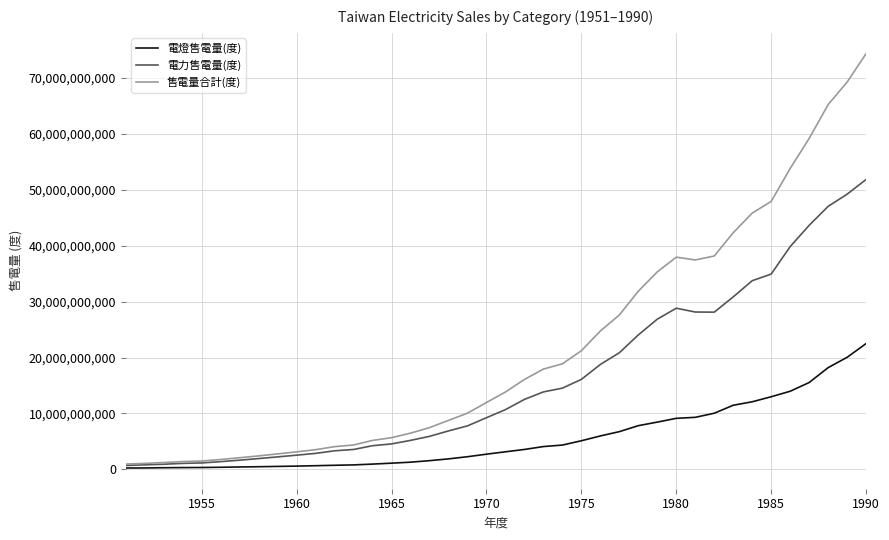

Rank the series by their average value, from lowest to highest.

電燈售電量(度), 電力售電量(度), 售電量合計(度)